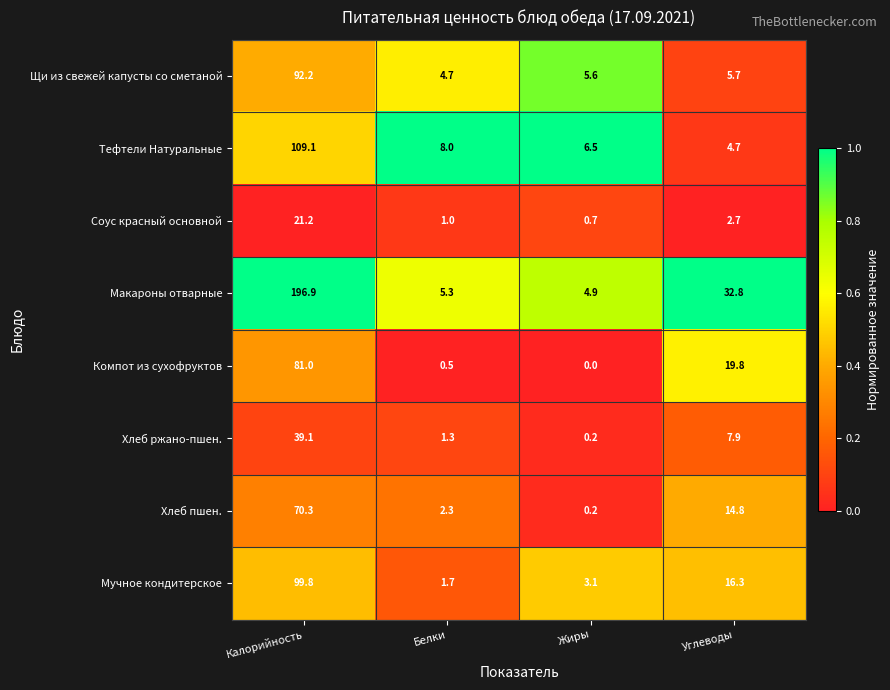

At which label does Мучное кондитерское first exceed 16?

Калорийность